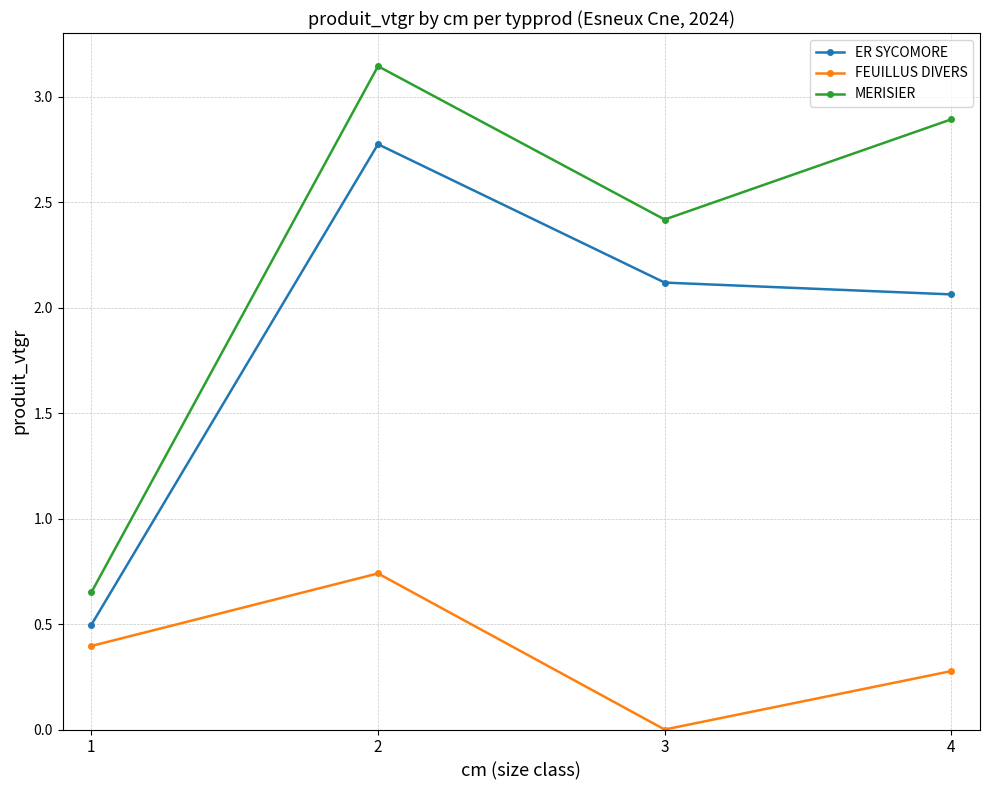

Which category has the highest value in the MERISIER series?

2